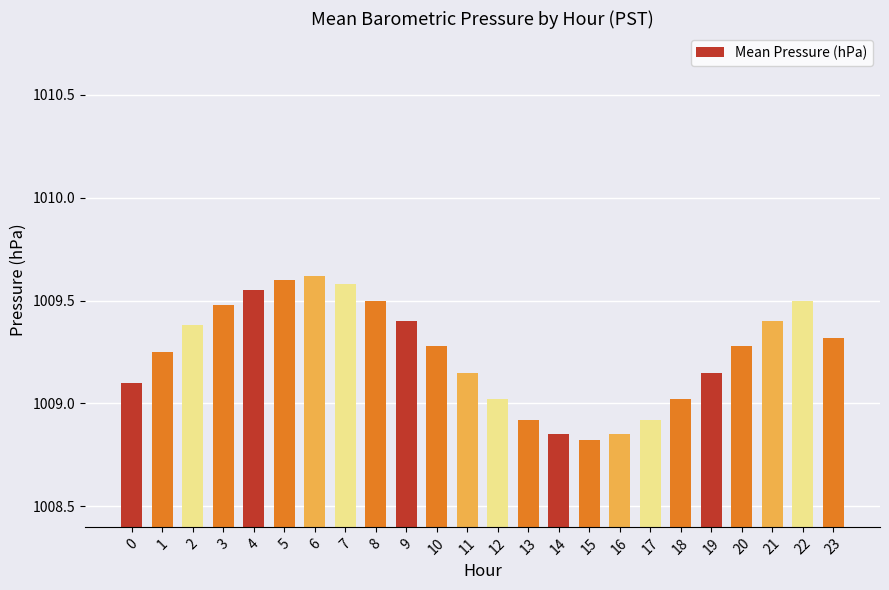

What is the value of the 11th bar from the left?

1009.3